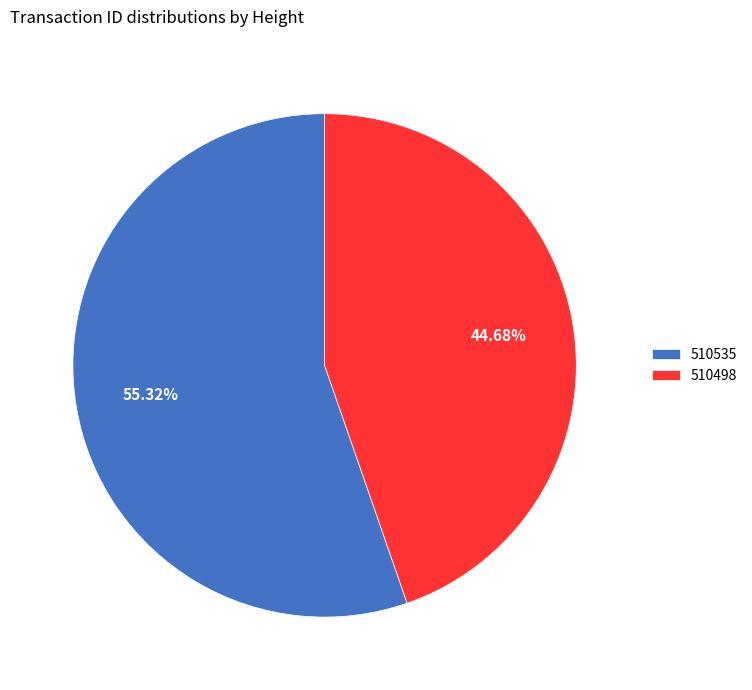

Combined, what portion of the pie is 510535 and 510498?

100.0%